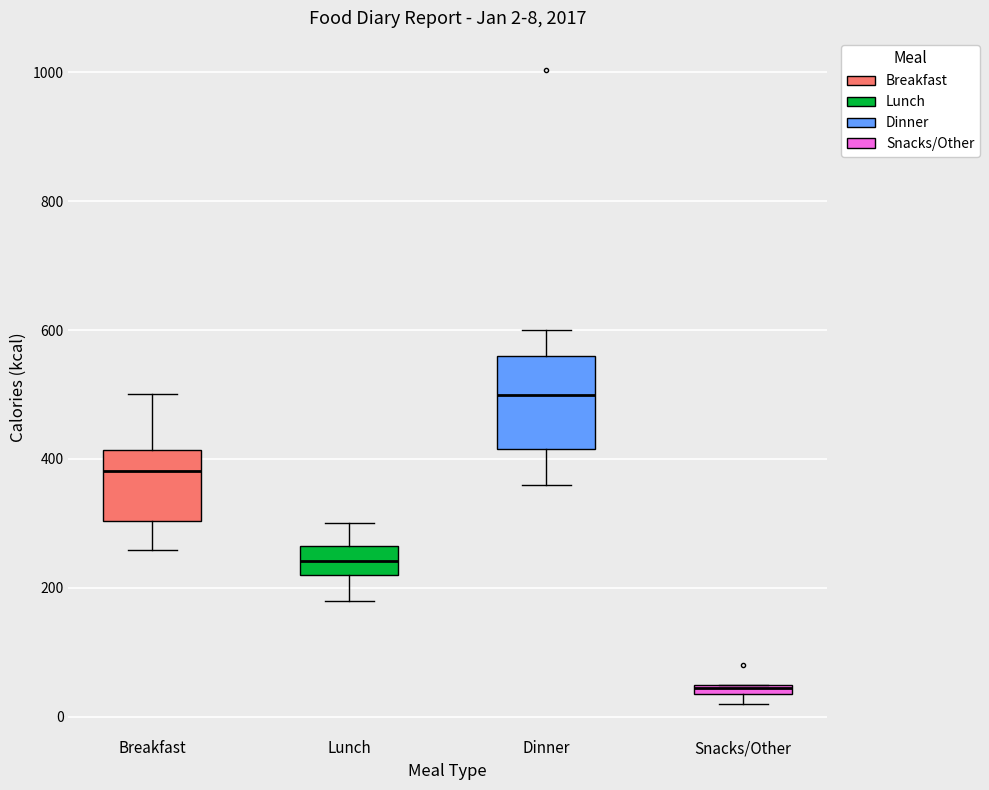

Which box is the tallest, from its lower edge to its upper edge?

Dinner